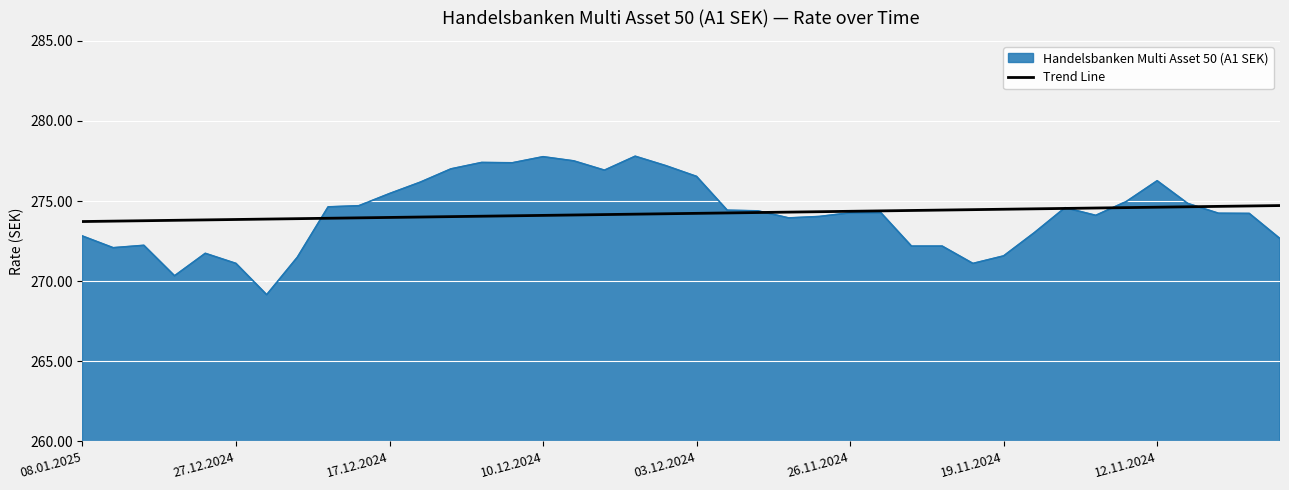

List the series in order of their peak value, lowest first.

Trend Line, Handelsbanken Multi Asset 50 (A1 SEK)